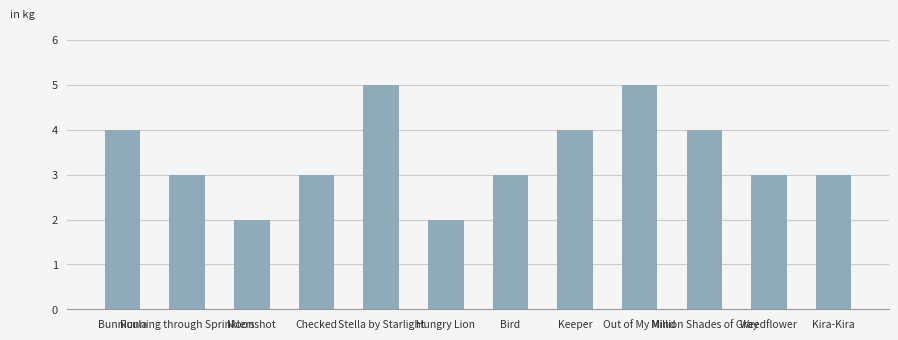

Where does the data first go above 3?

Bunnicula